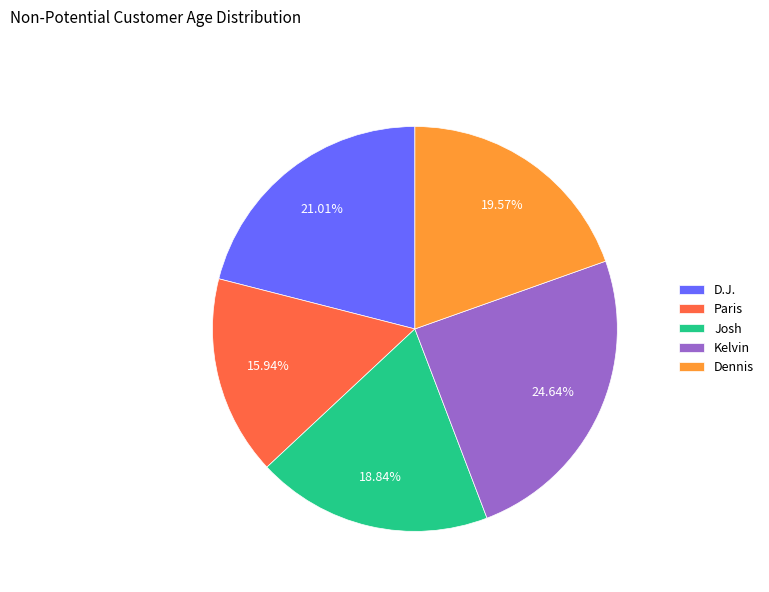

Do D.J. and Kelvin together represent more than half of the pie?

No